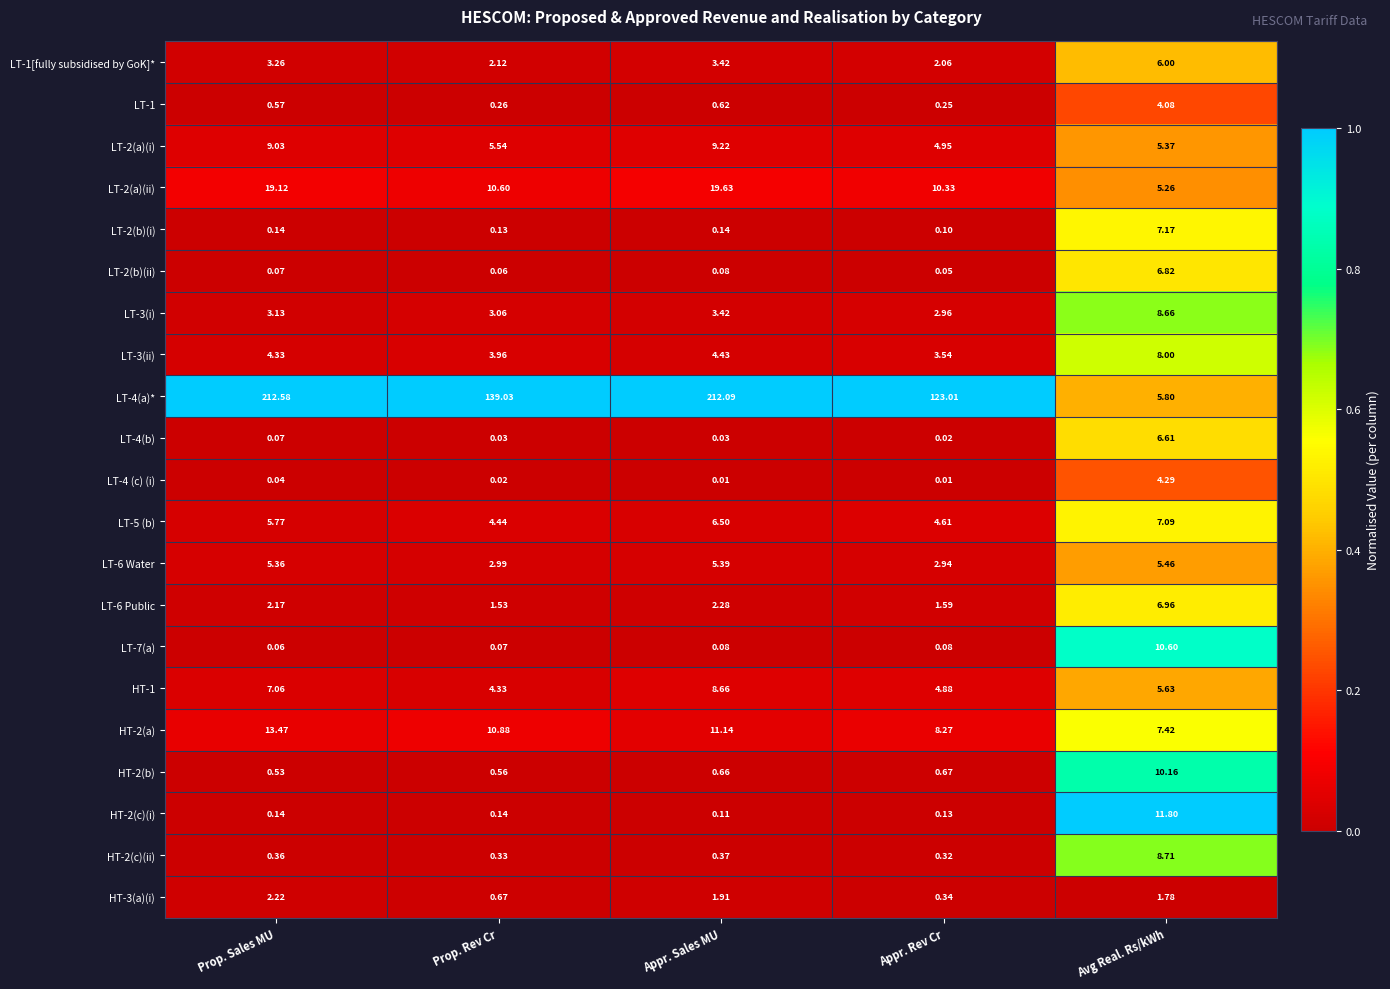

Where is LT-4 (c) (i) nearest to the value 2?

Prop. Sales MU